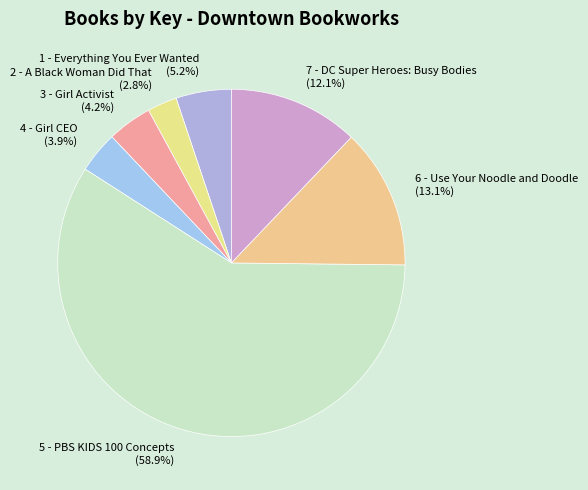

How many segments does this pie chart have?

7